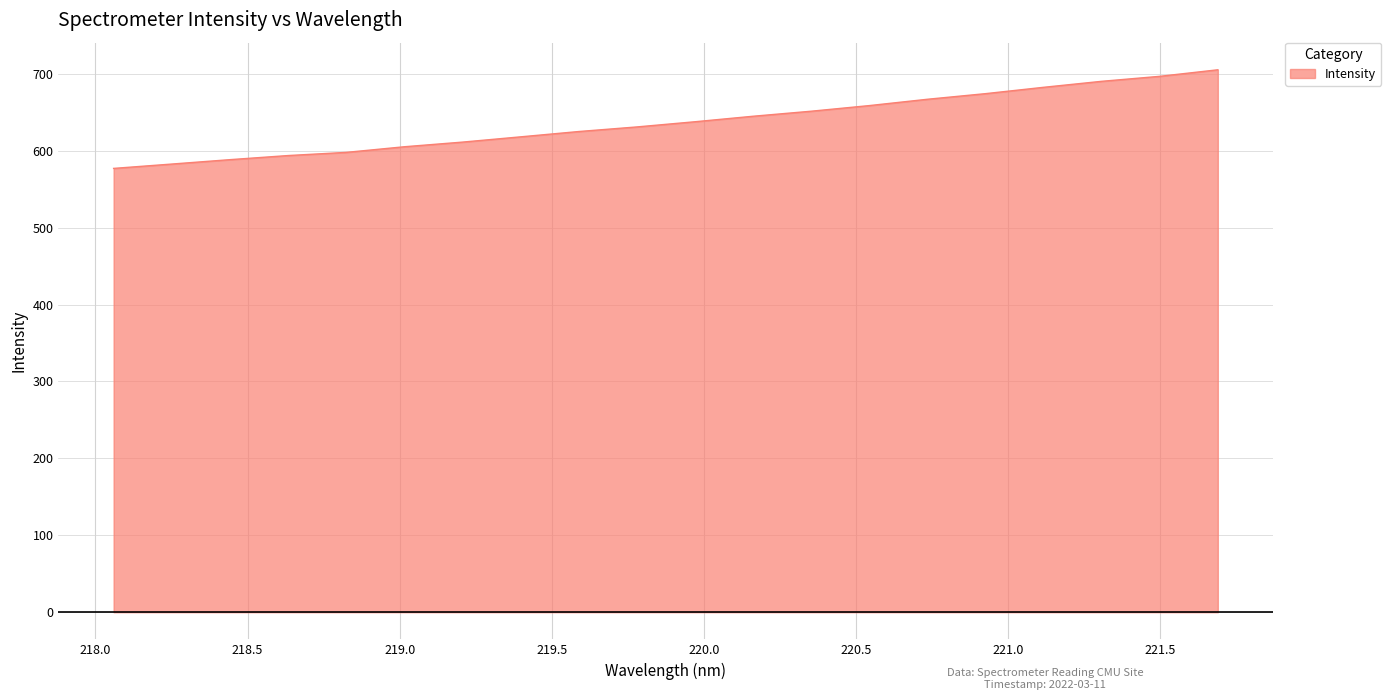

What is the maximum value shown in the chart?

705.2